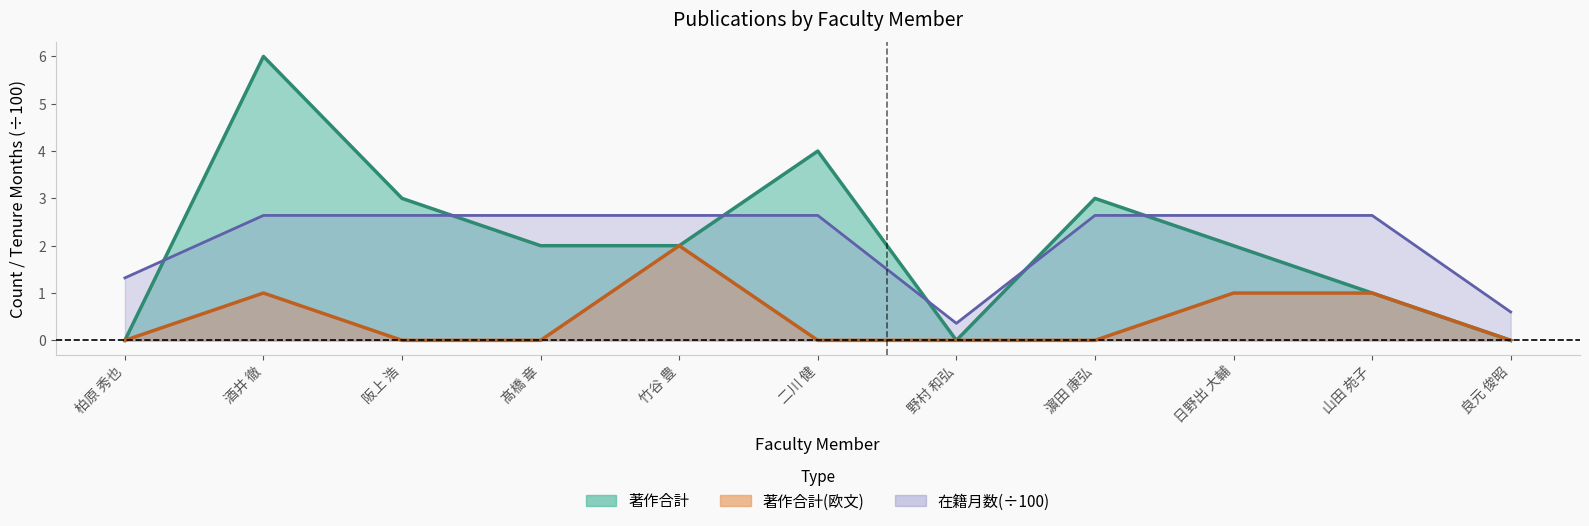

True or false: 在籍月数 and 著作合計 cross at least once.

True